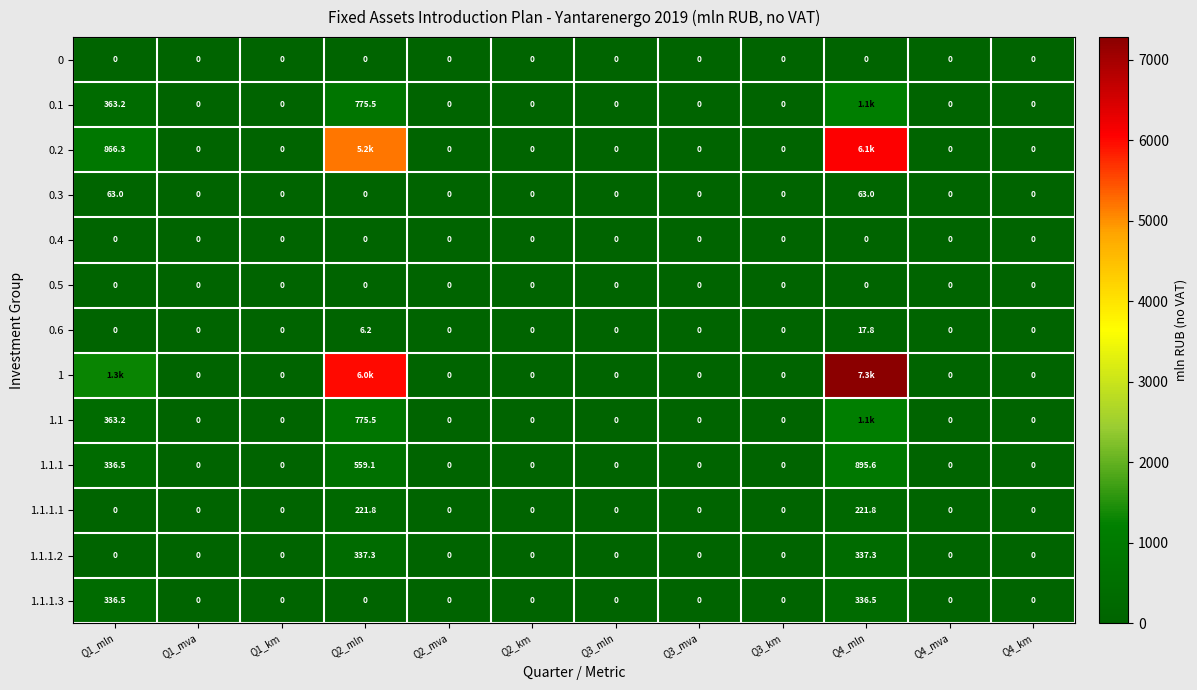

Is the value of 0.5 at Q1_km greater than the value of 0.3 at Q4_mln?

No